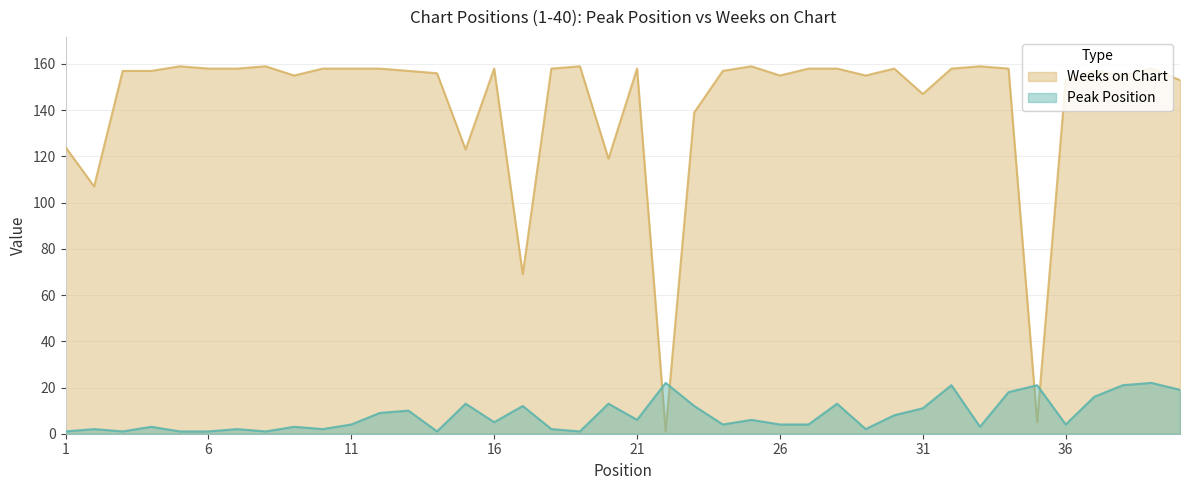

What is the value of the Peak Position point at the 16th from the left?

5